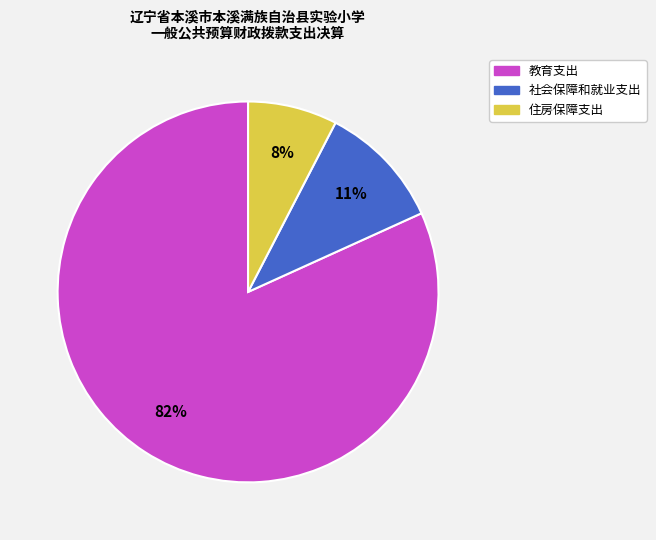

Rank the categories by value from highest to lowest.

教育支出, 社会保障和就业支出, 住房保障支出